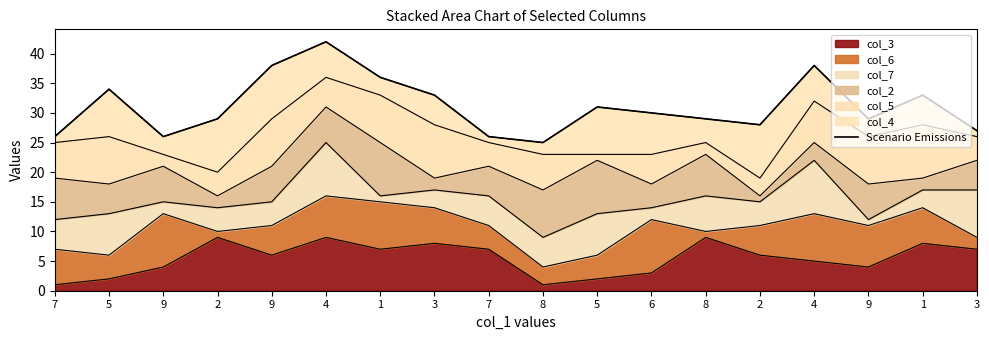

Does the chart have visible grid lines?

No